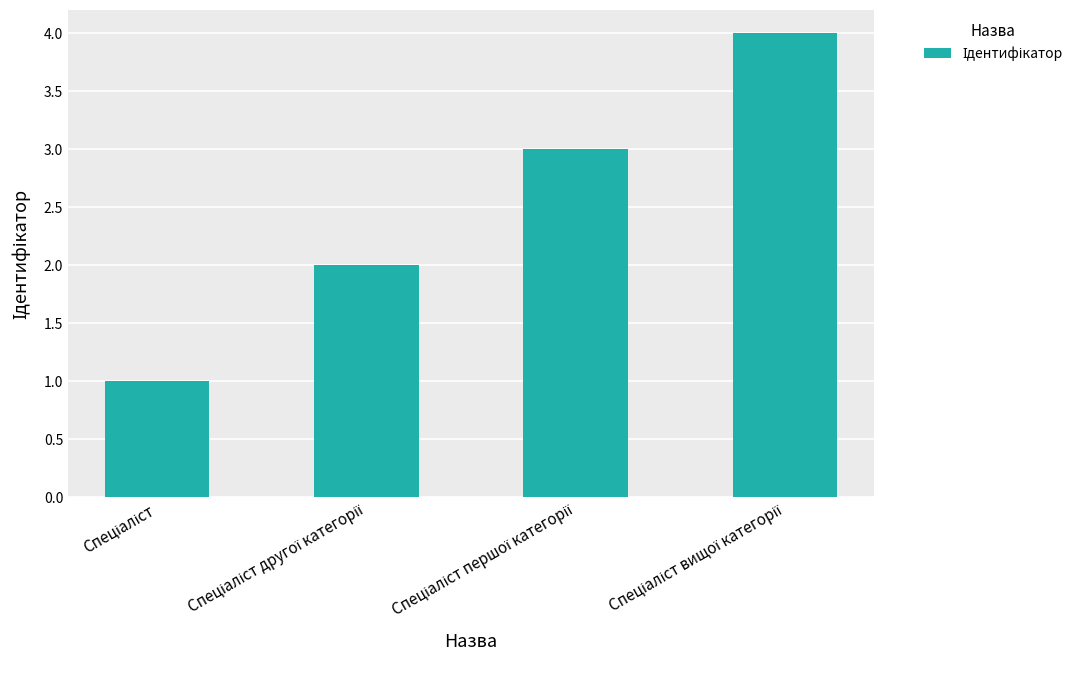

How many values are between 2 and 4?

3